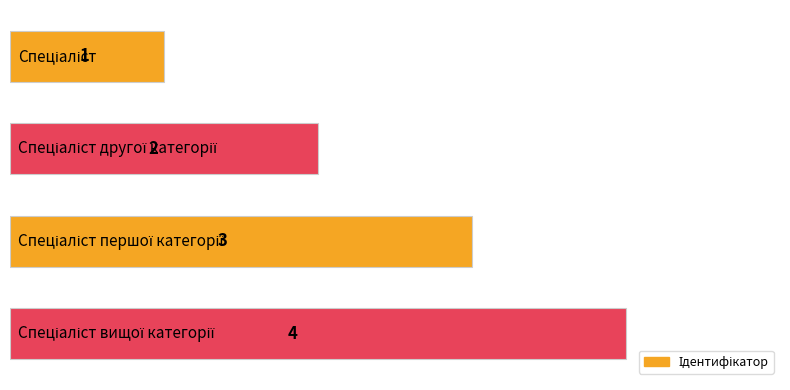

What is the difference between the maximum and minimum values?

3